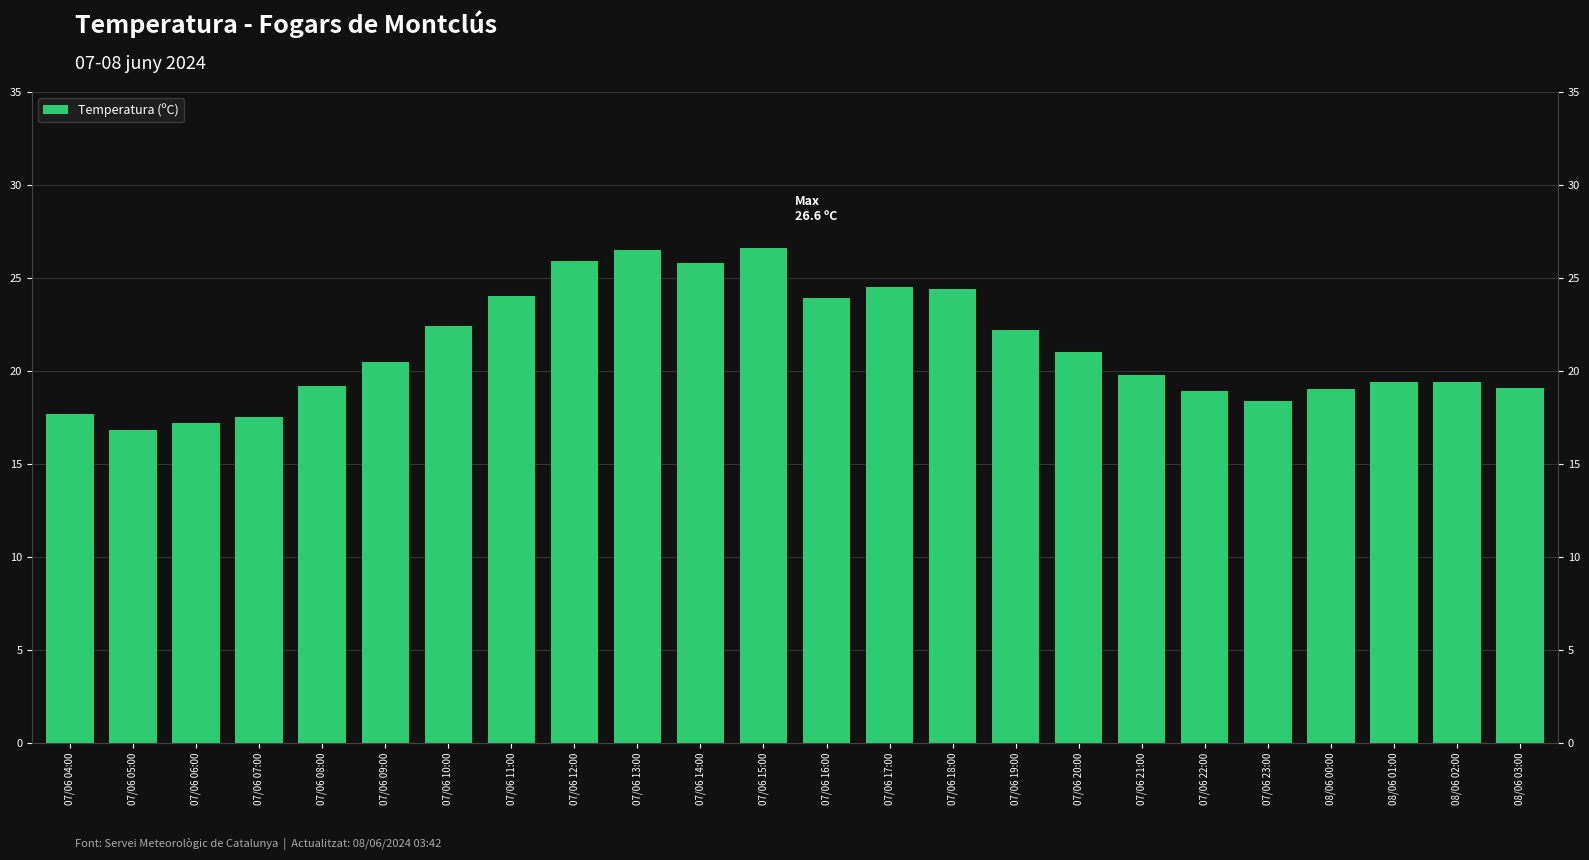

Reading left to right, transcribe all the data shown in this chart.

07/06 04:00=17.7	07/06 05:00=16.8	07/06 06:00=17.2	07/06 07:00=17.5	07/06 08:00=19.2	07/06 09:00=20.5	07/06 10:00=22.4	07/06 11:00=24.0	07/06 12:00=25.9	07/06 13:00=26.5	07/06 14:00=25.8	07/06 15:00=26.6	07/06 16:00=23.9	07/06 17:00=24.5	07/06 18:00=24.4	07/06 19:00=22.2	07/06 20:00=21.0	07/06 21:00=19.8	07/06 22:00=18.9	07/06 23:00=18.4	08/06 00:00=19.0	08/06 01:00=19.4	08/06 02:00=19.4	08/06 03:00=19.1